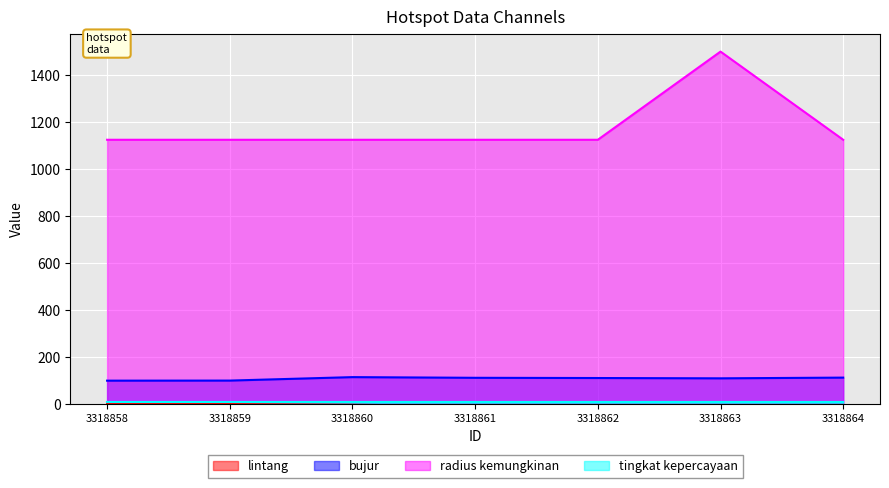

What is the sum of all radius kemungkinan values?

8250.0